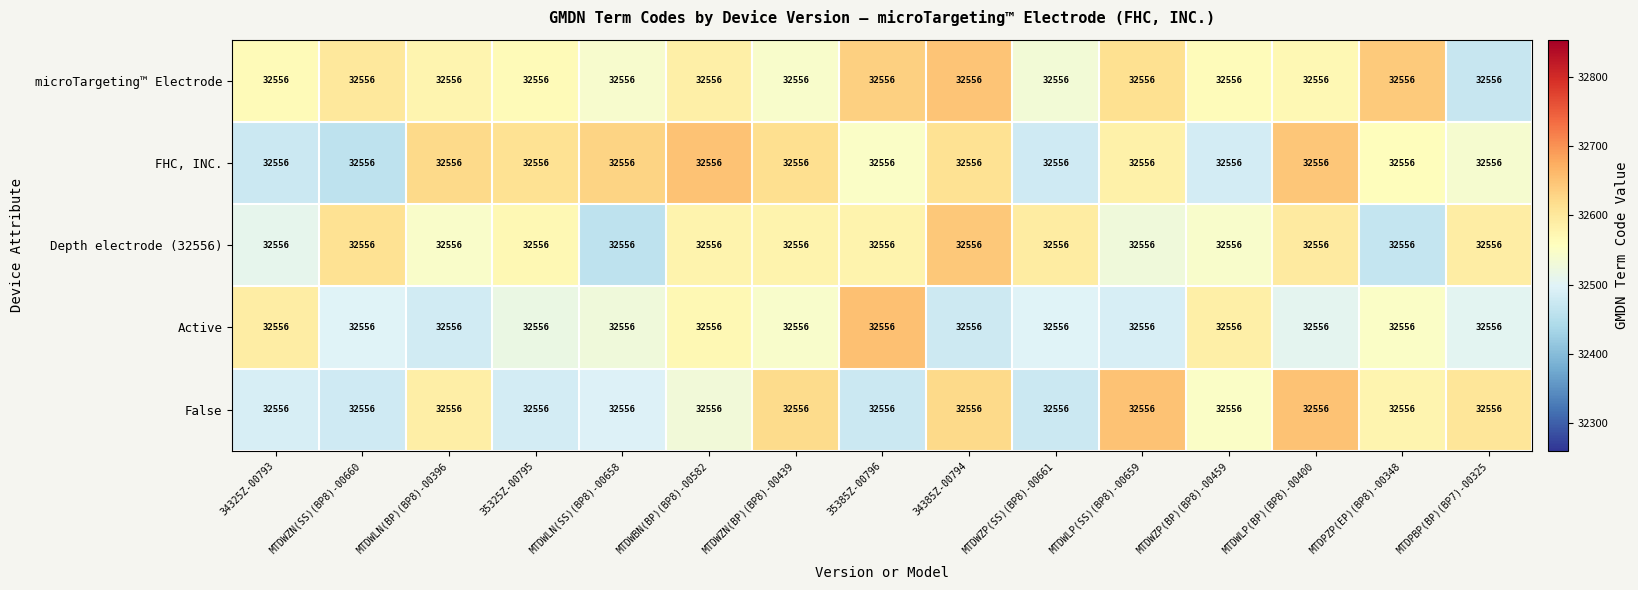

Is the value of microTargeting™ Electrode at MTDPBP(BP)(BP7)-00325 greater than the value of Depth electrode (32556) at MTDWBN(BP)(BP8)-00582?

No